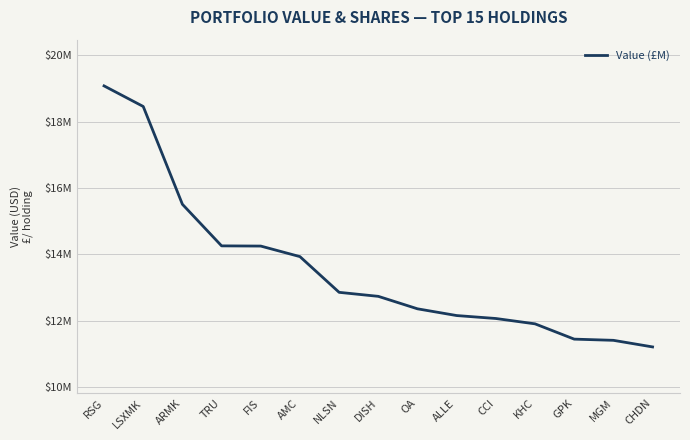

List the labels in order of value, largest first.

RSG, LSXMK, ARMK, TRU, FIS, AMC, NLSN, DISH, OA, ALLE, CCI, KHC, GPK, MGM, CHDN